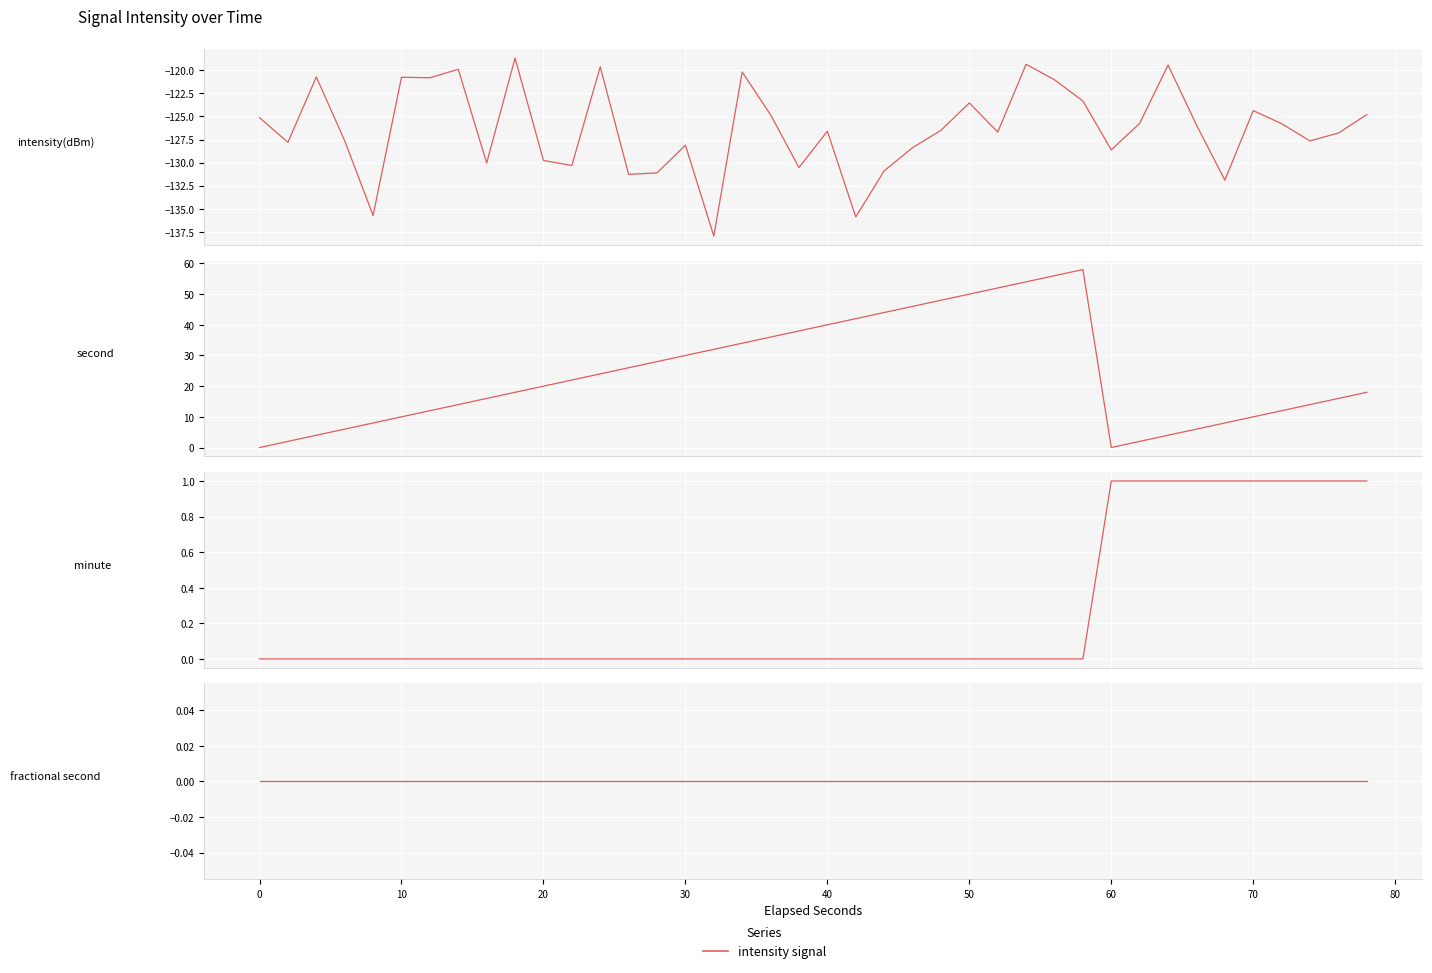

Rank the series by their maximum value, from lowest to highest.

intensity(dBm), fractional second, minute, second